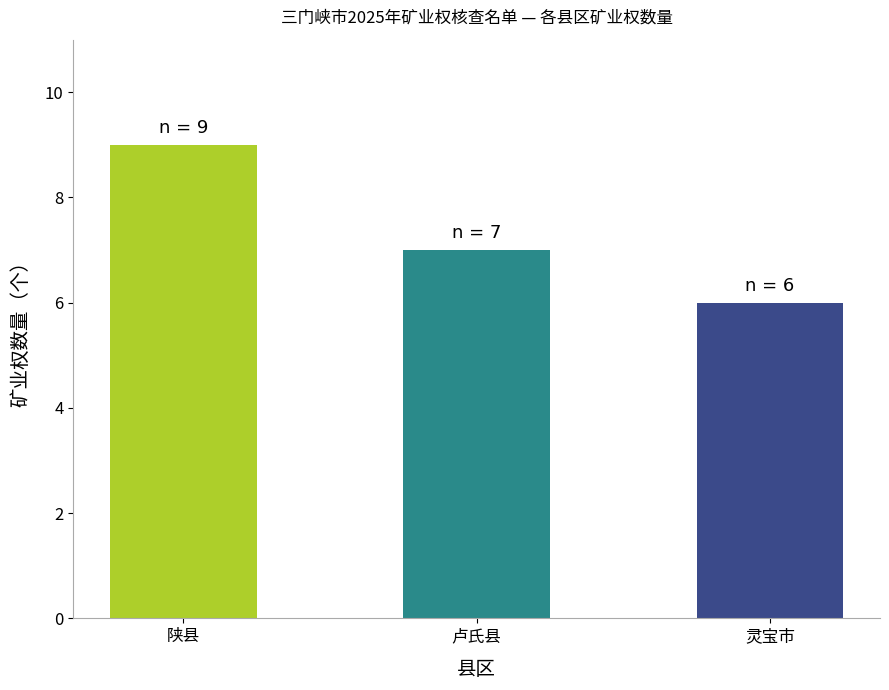

Reading left to right, what are all the values shown in this chart?

陕县=9	卢氏县=7	灵宝市=6